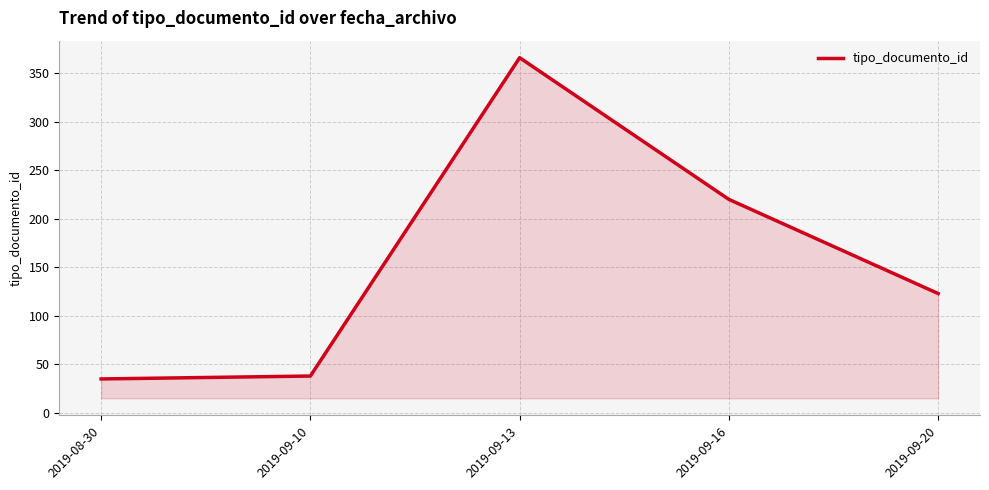

Where does the data first go above 123?

2019-09-13